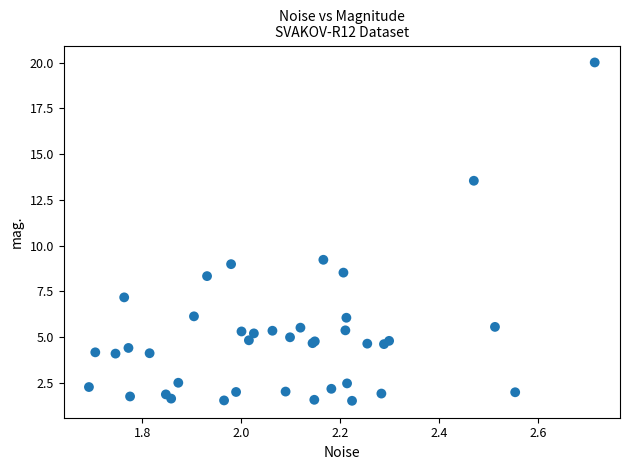

What Y value in the scatter plot is closest to 10?

9.2